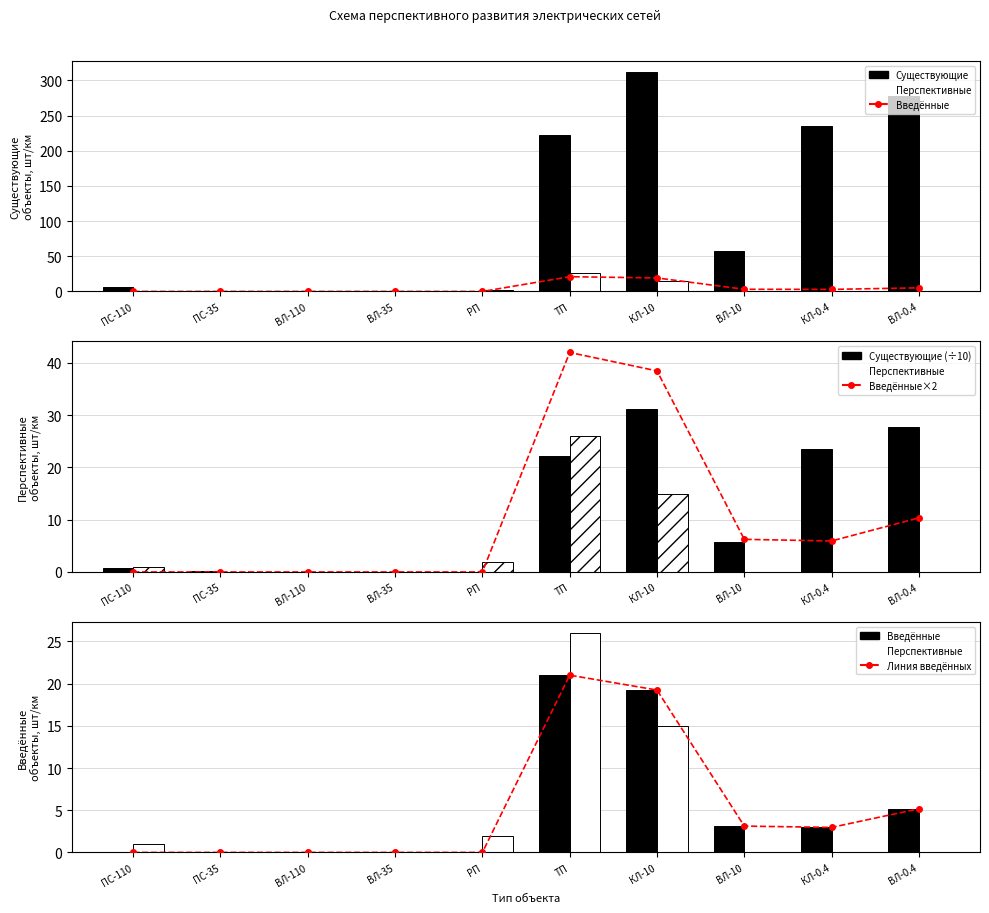

How many values in Существующие are above zero?

7